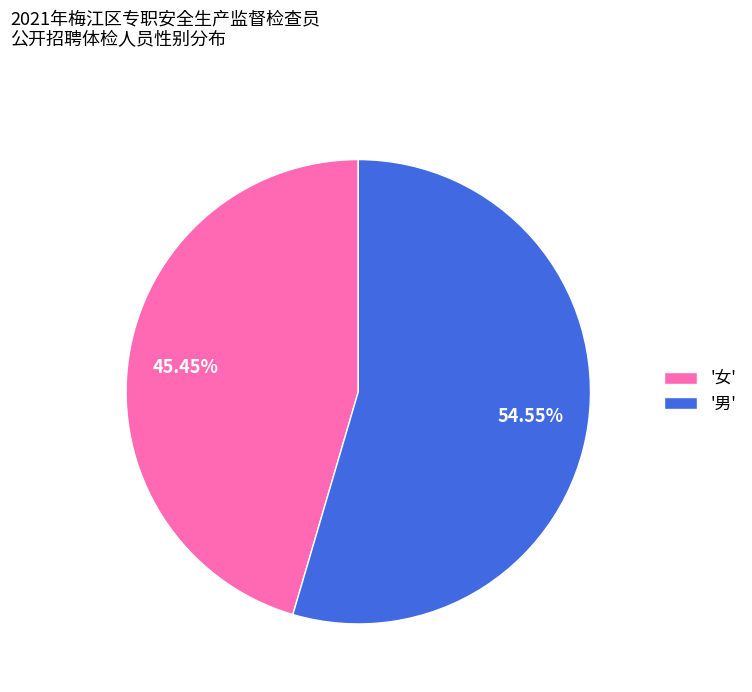

Is the sum of '男' and '女' greater than half?

Yes